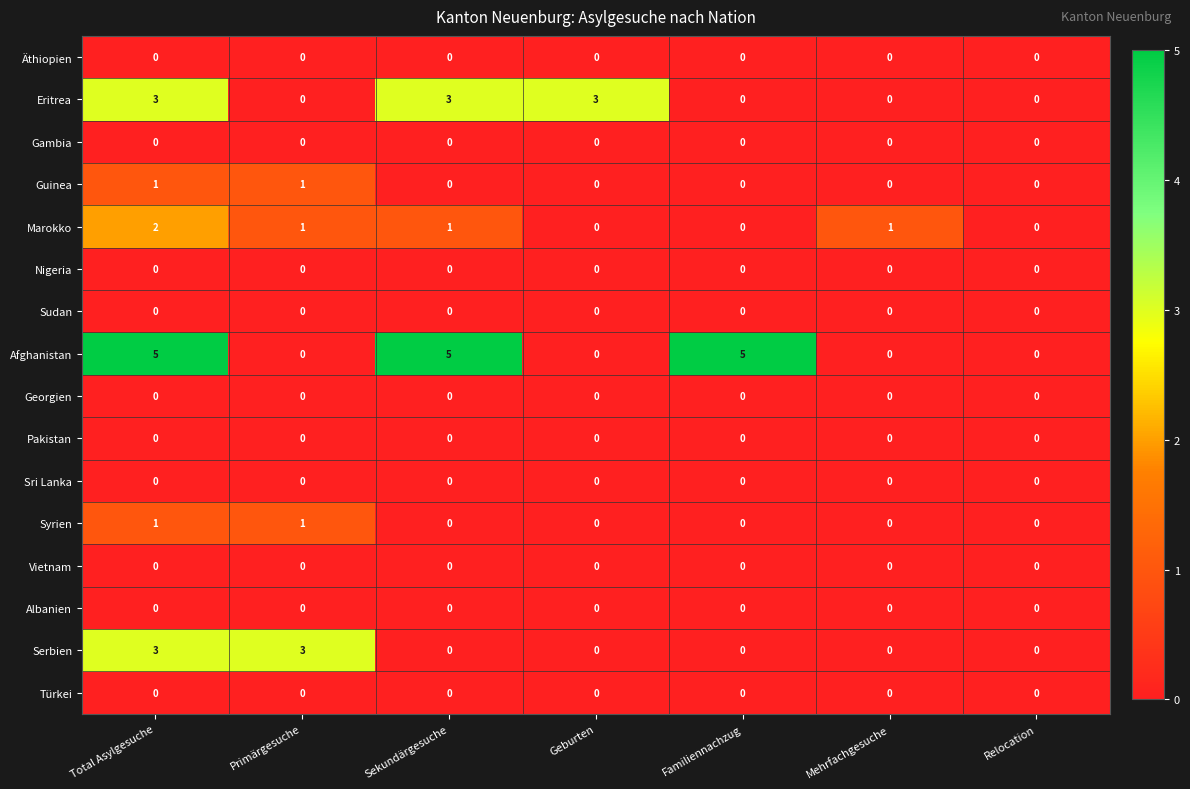

What is the difference between the highest and lowest values at Sekundärgesuche?

5